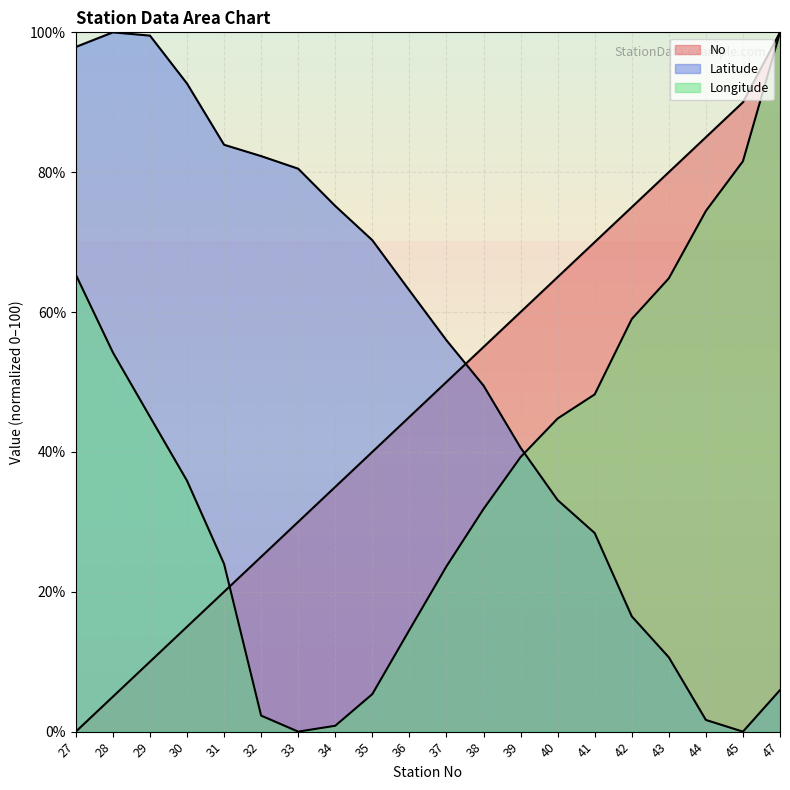

Rank the series by their maximum value, from lowest to highest.

No, Latitude, Longitude